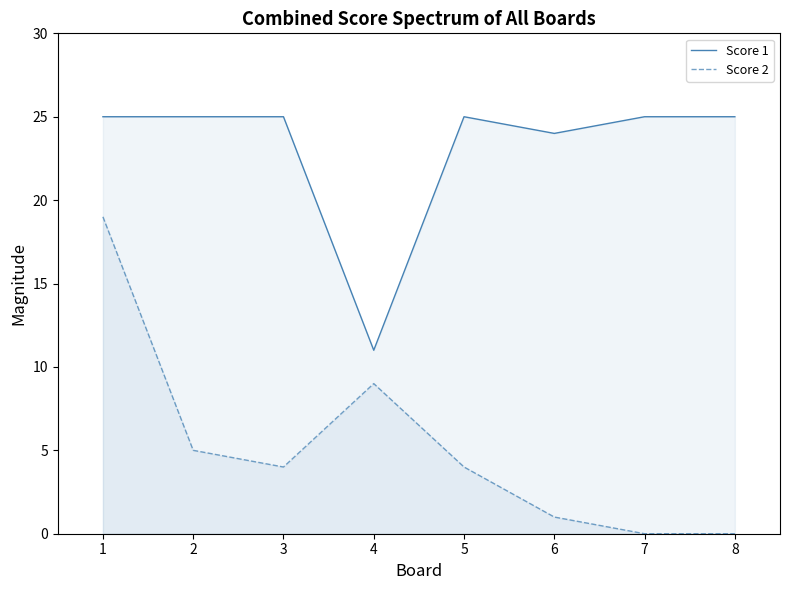

List the series in order of their overall mean, highest first.

Score 1, Score 2